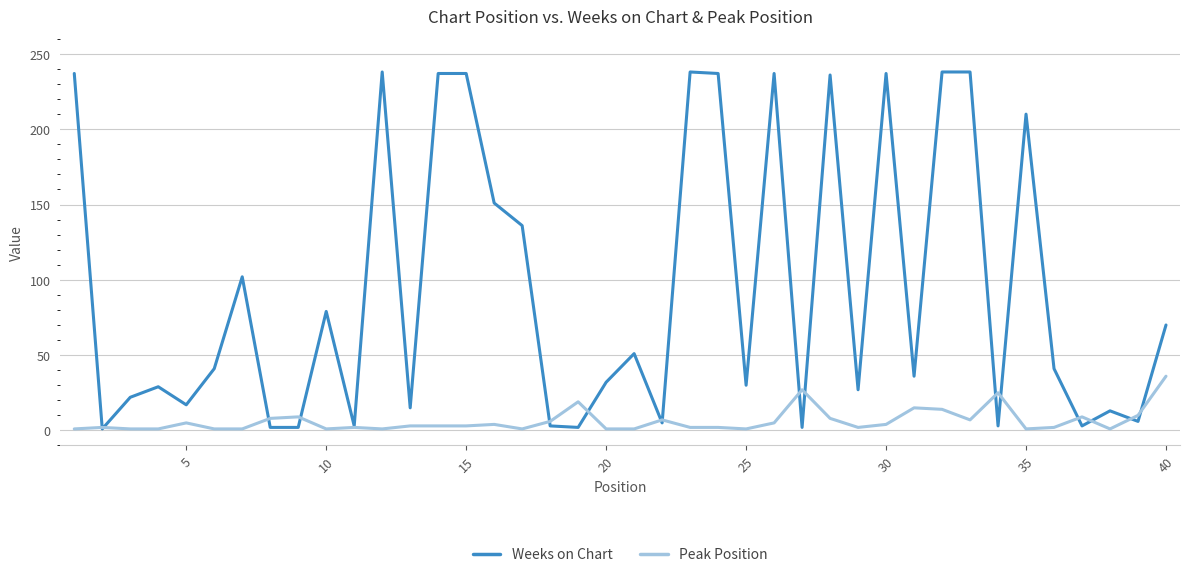

Which series has the widest spread of values?

Weeks on Chart